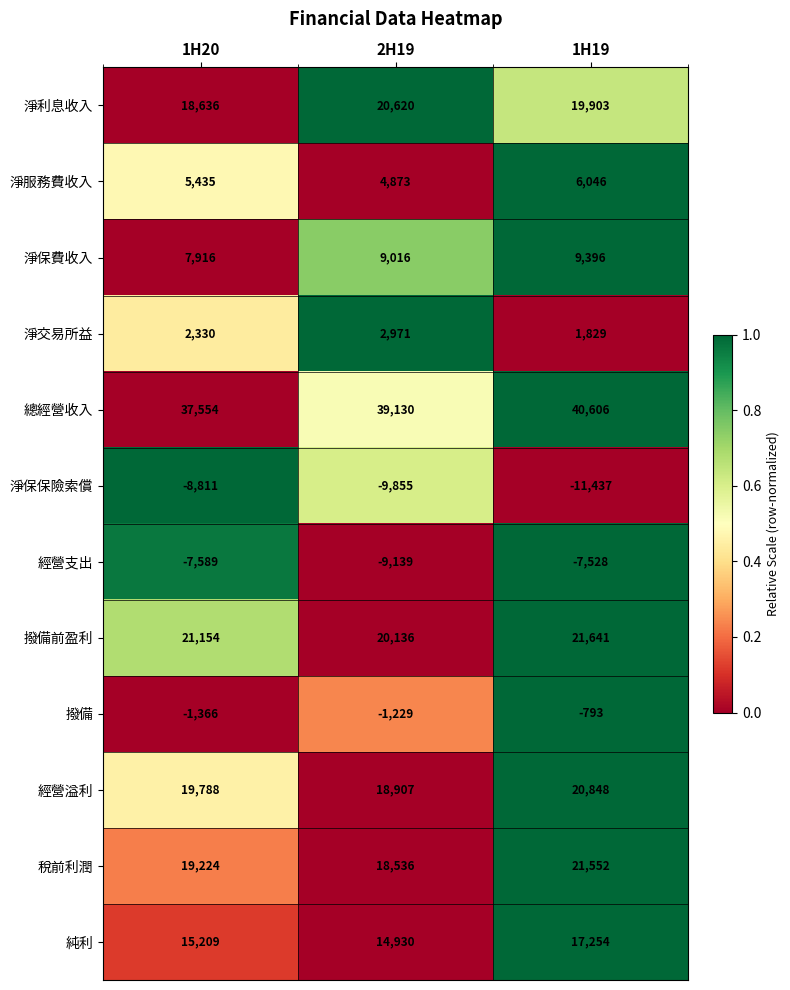

True or false: 淨保保險索償 has a value of -9855 at 2H19.

True